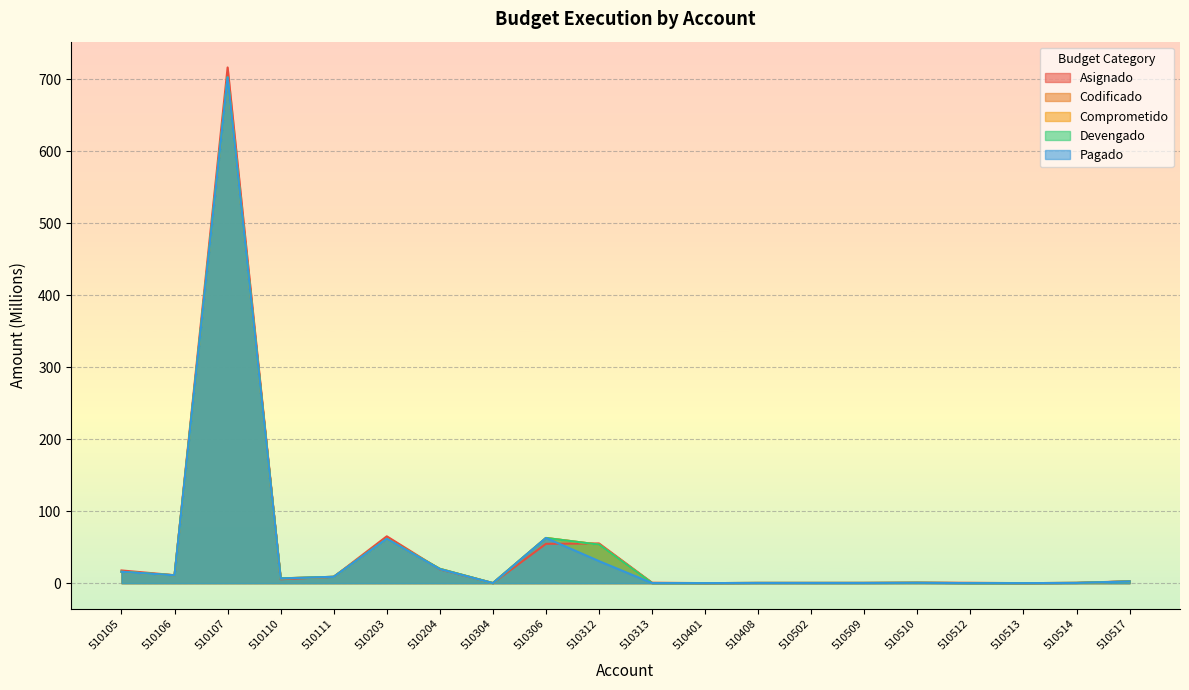

Where is the first local minimum for Comprometido?

510106